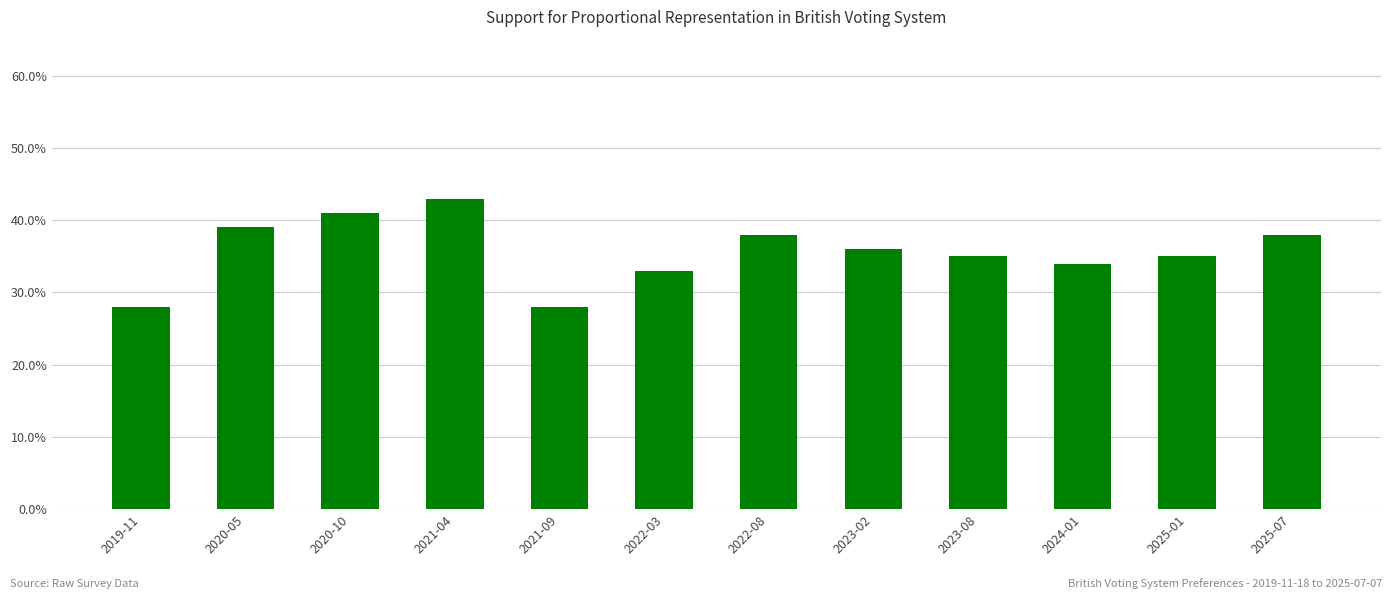

How many data points does each series have?

12